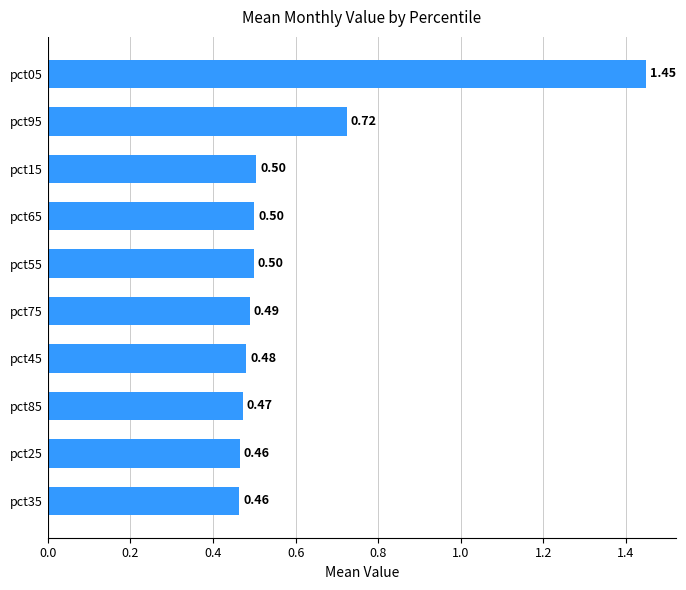

What is the difference between the maximum and minimum values?

1.0